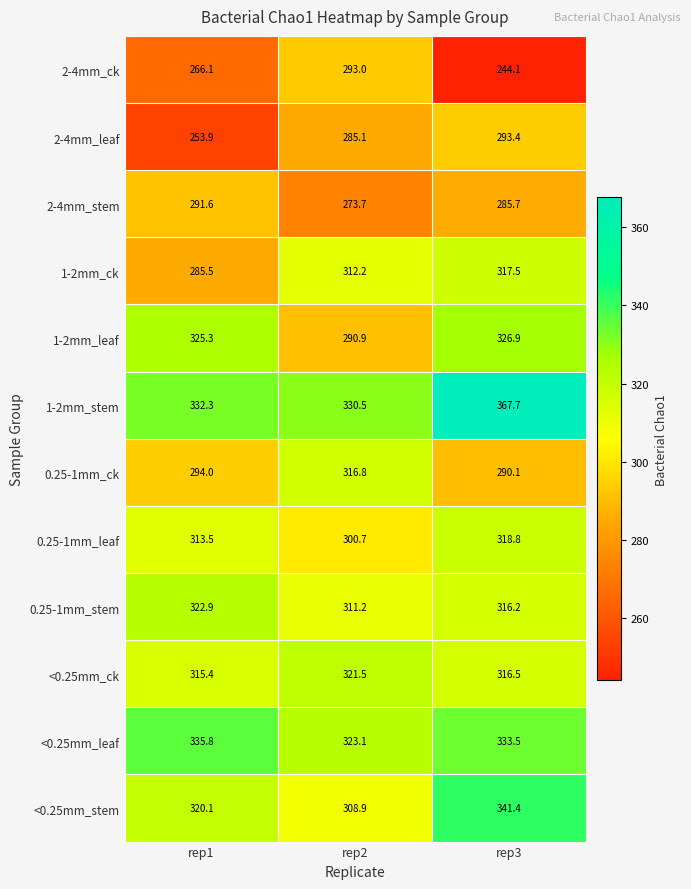

The value of 2-4mm_ck at rep1 is 266.1. True or false?

True